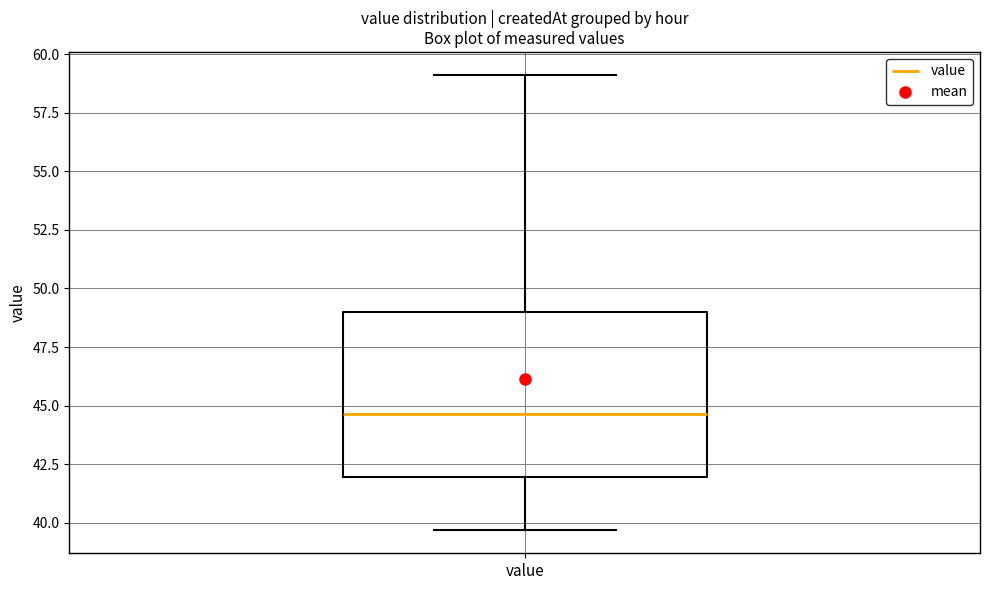

Where is the lower edge of the box for value on the y-axis? The values are not printed on the chart, so give them approximately, as read against the axis.

42.0